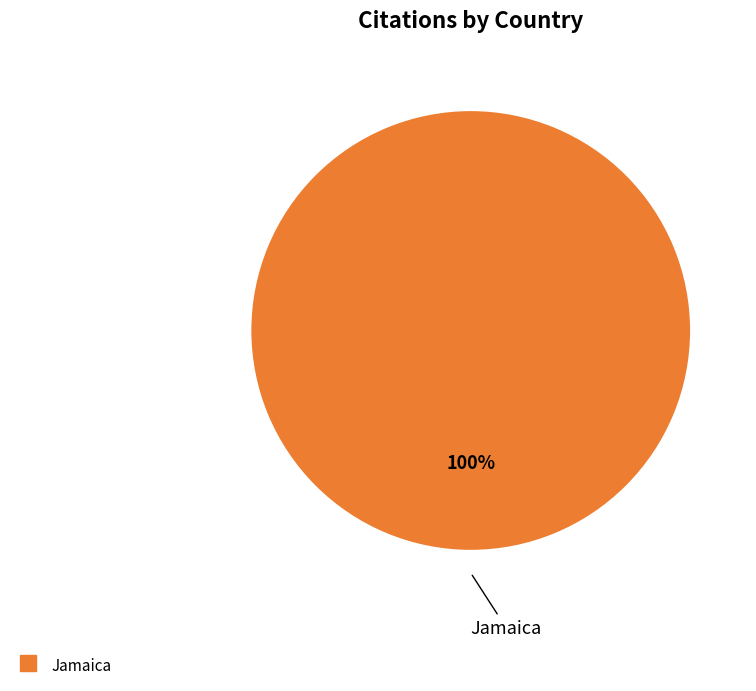

Does any single category account for the majority?

Yes